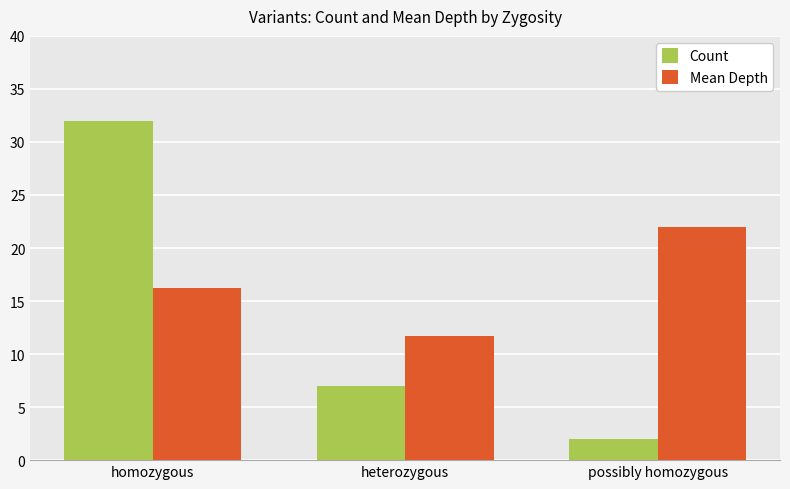

Does the chart contain stacked bars?

No